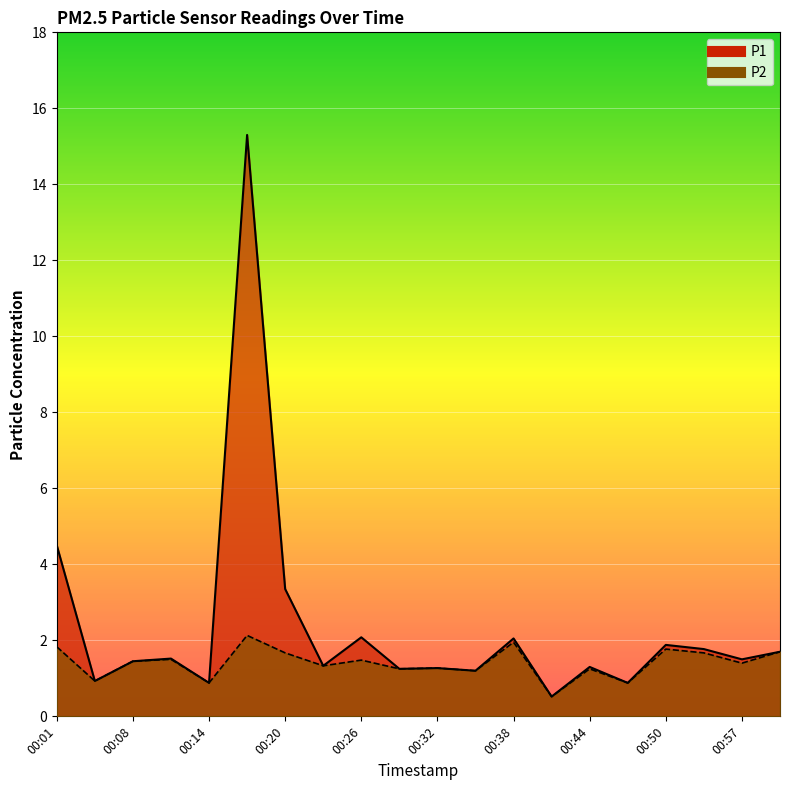

Which has a higher value, 00:29 or 00:23?

00:23